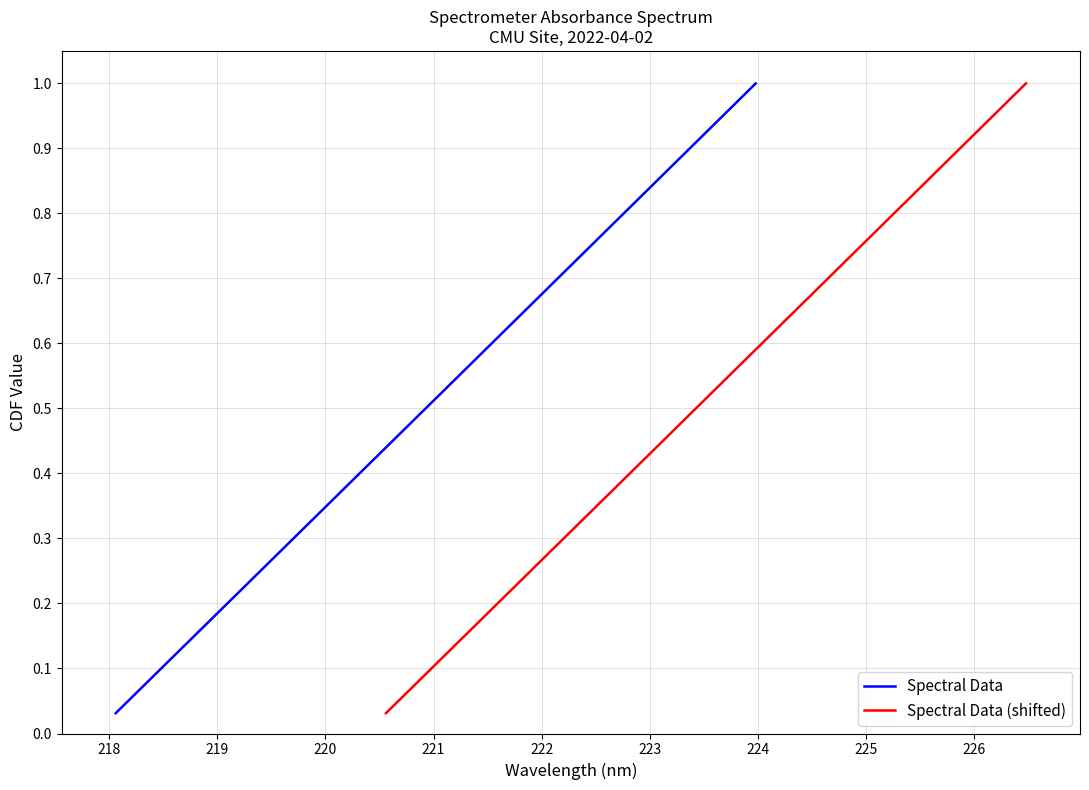

True or false: Spectral Data has more than 2 points higher than both neighbors.

False